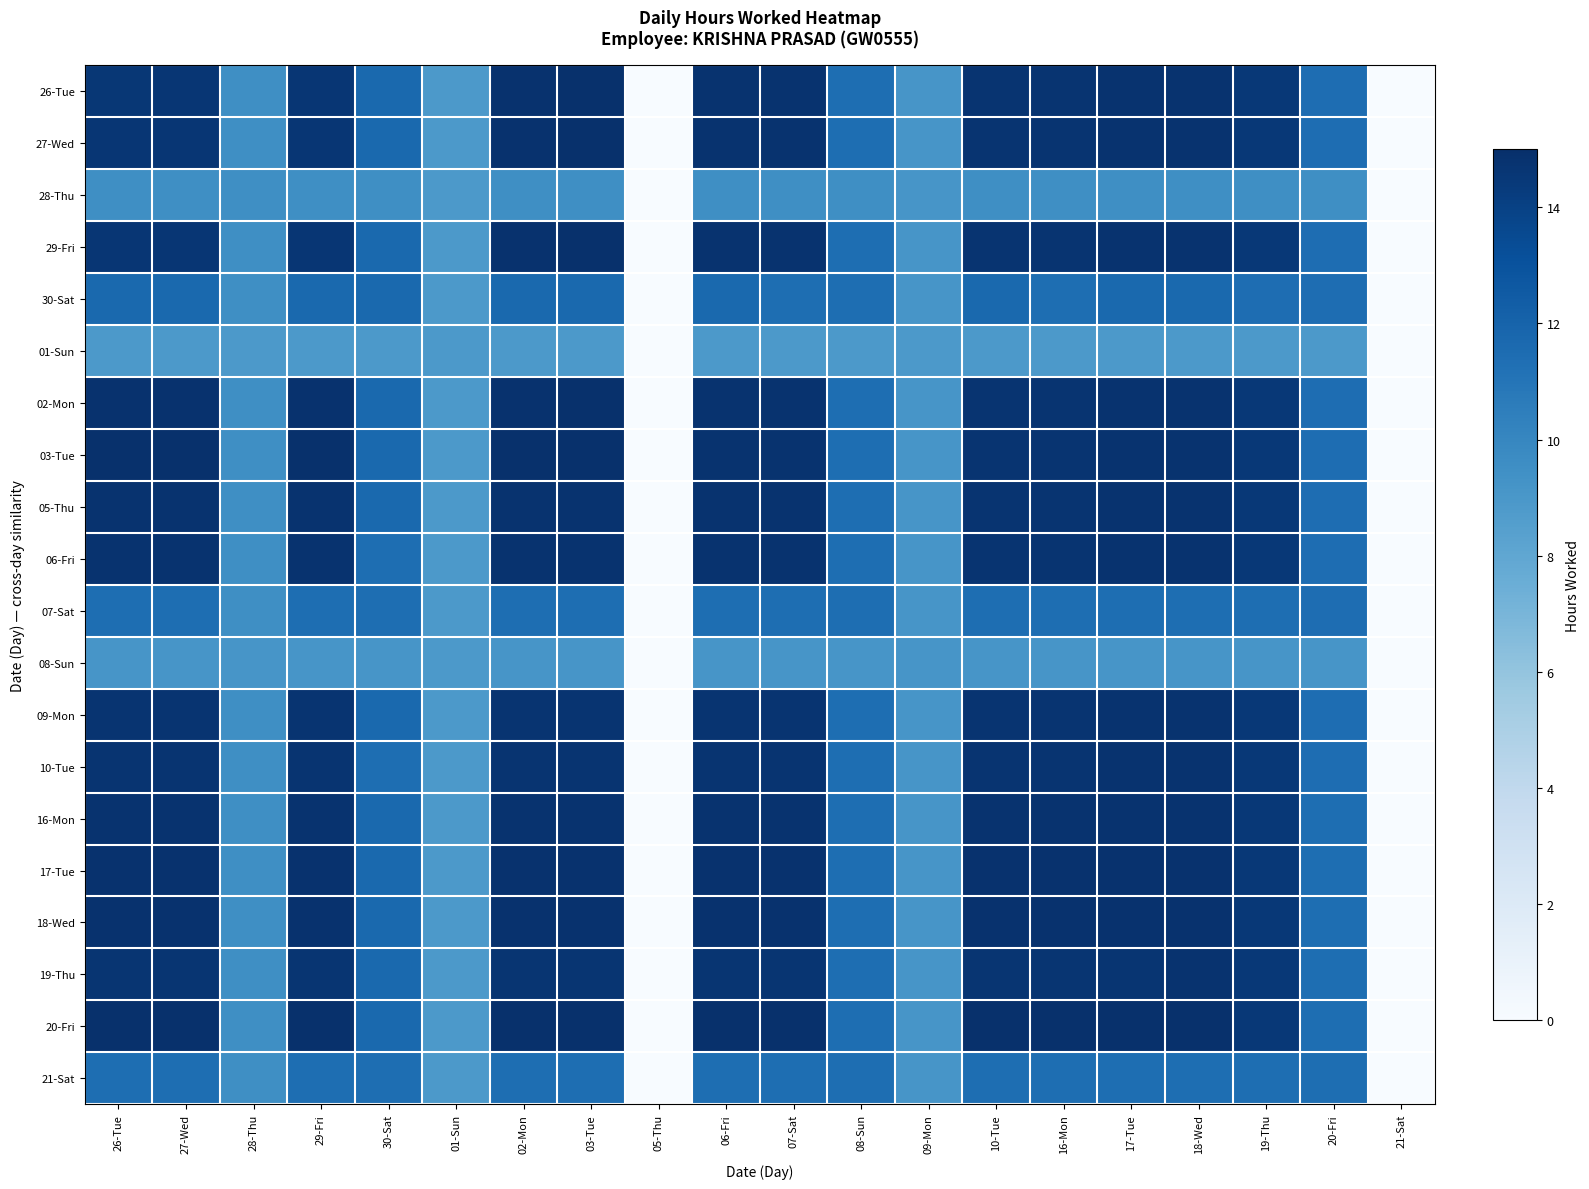

Which label corresponds to the largest value in the chart?

03-Tue